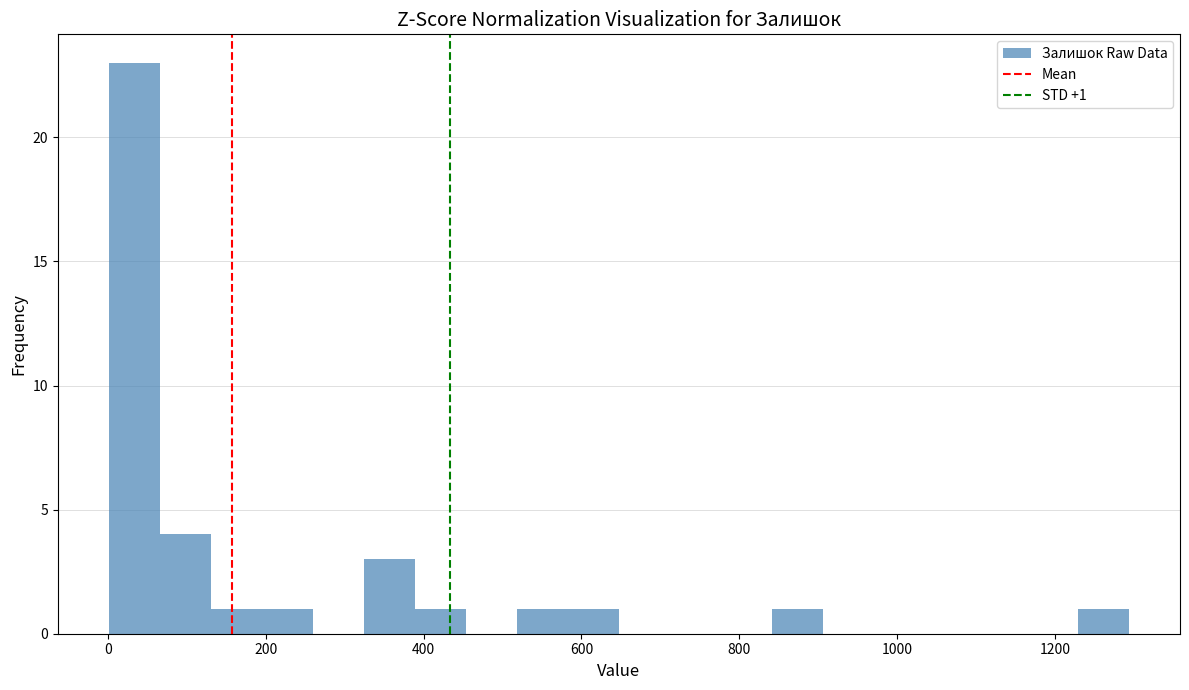

Read against the x-axis, roughly where is the centre of the tallest bar?

40